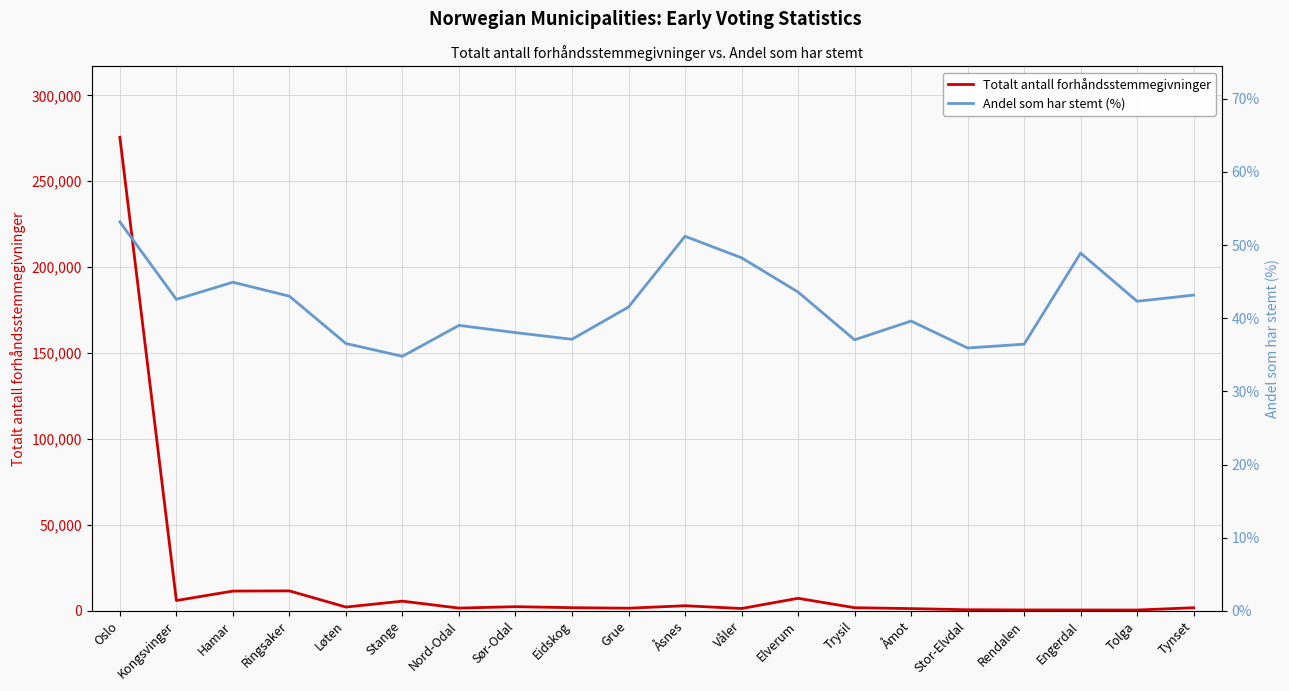

What are all the series names shown in the legend?

Totalt antall forhåndsstemmegivninger, Andel som har stemt (%)